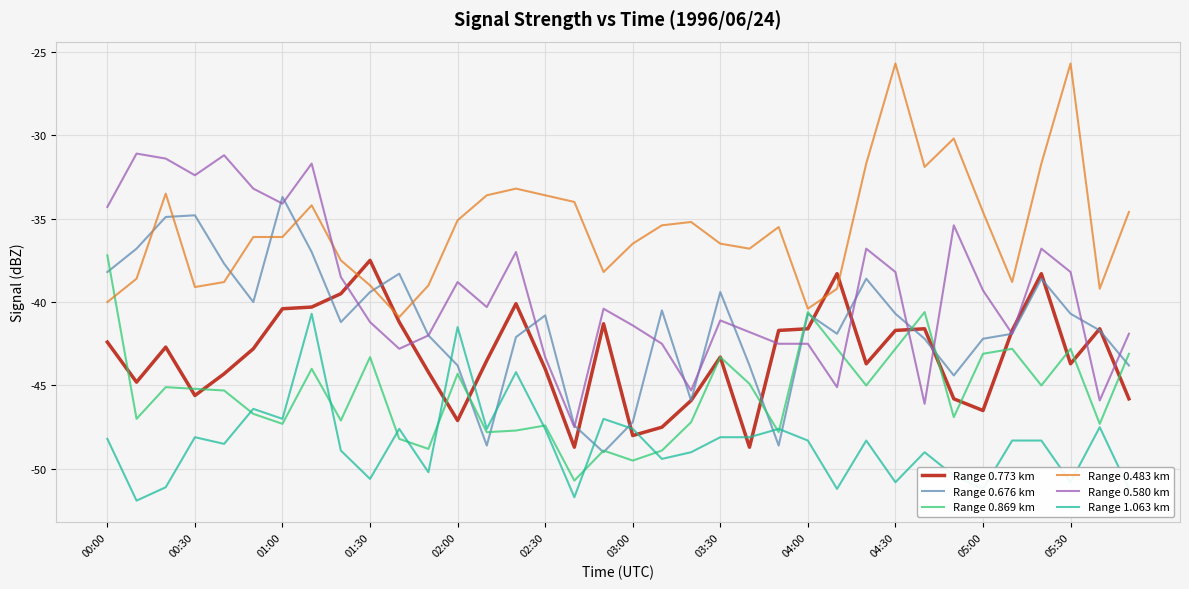

How many series are shown in this chart?

6